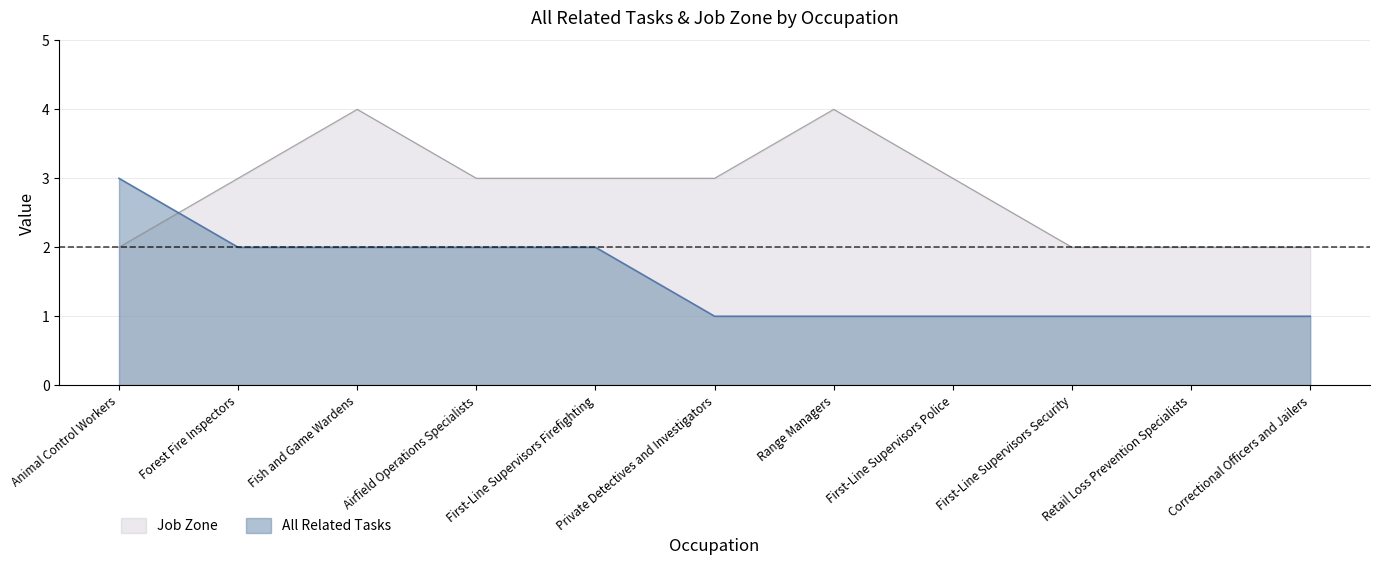

What is the label of the 1st point from the left?

Animal Control Workers